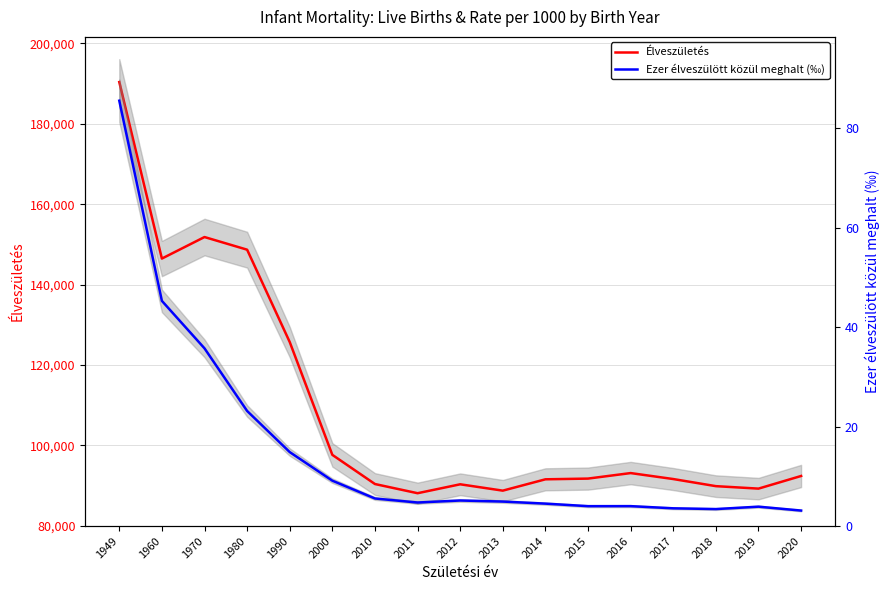

True or false: Élveszületés and Ezer élveszülött közül meghalt (‰) intersect in this chart.

False